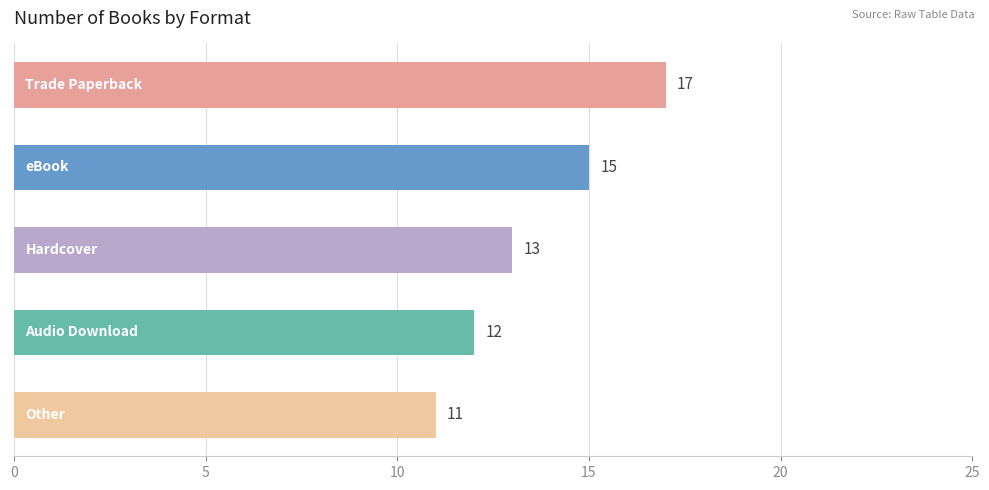

Count the number of data series in this chart.

1